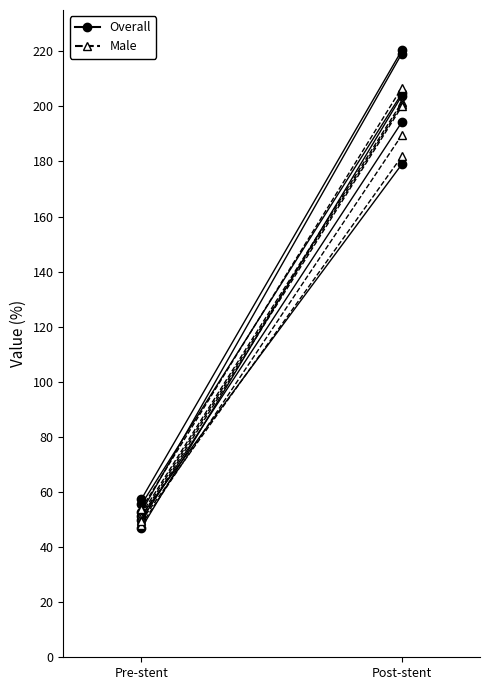

Which series changed the most between Pre-stent and Post-stent?

Sub 18-29m